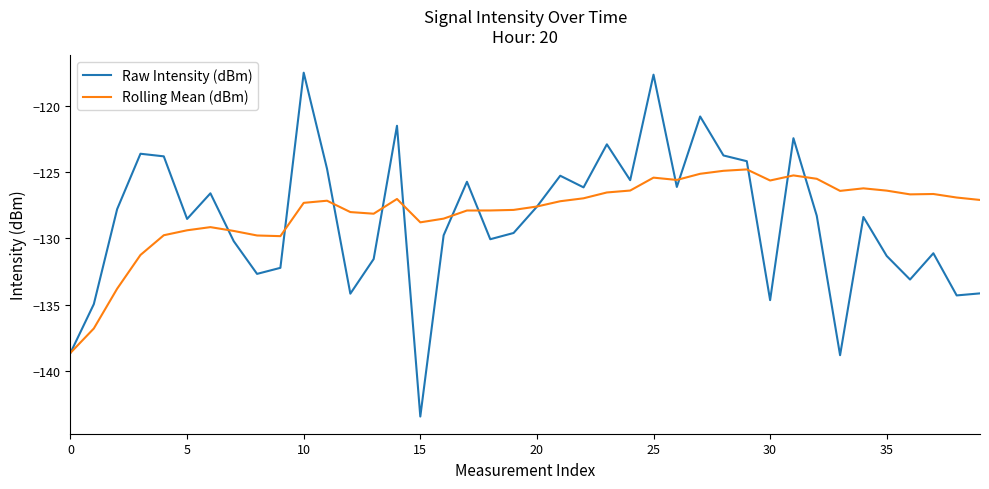

Which series has the largest range (max minus min)?

Raw Intensity (dBm)